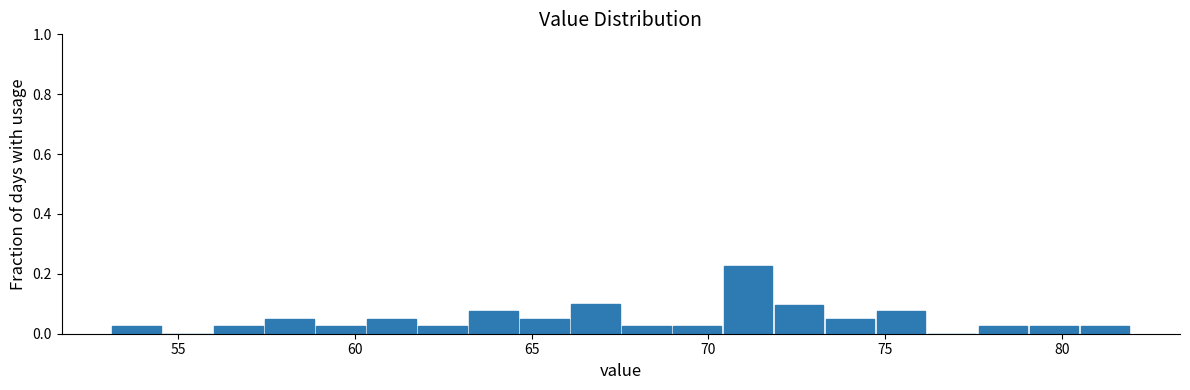

Around what value on the x-axis is the tallest bar? Give the approximate position of its centre, as read against the axis.

71.0